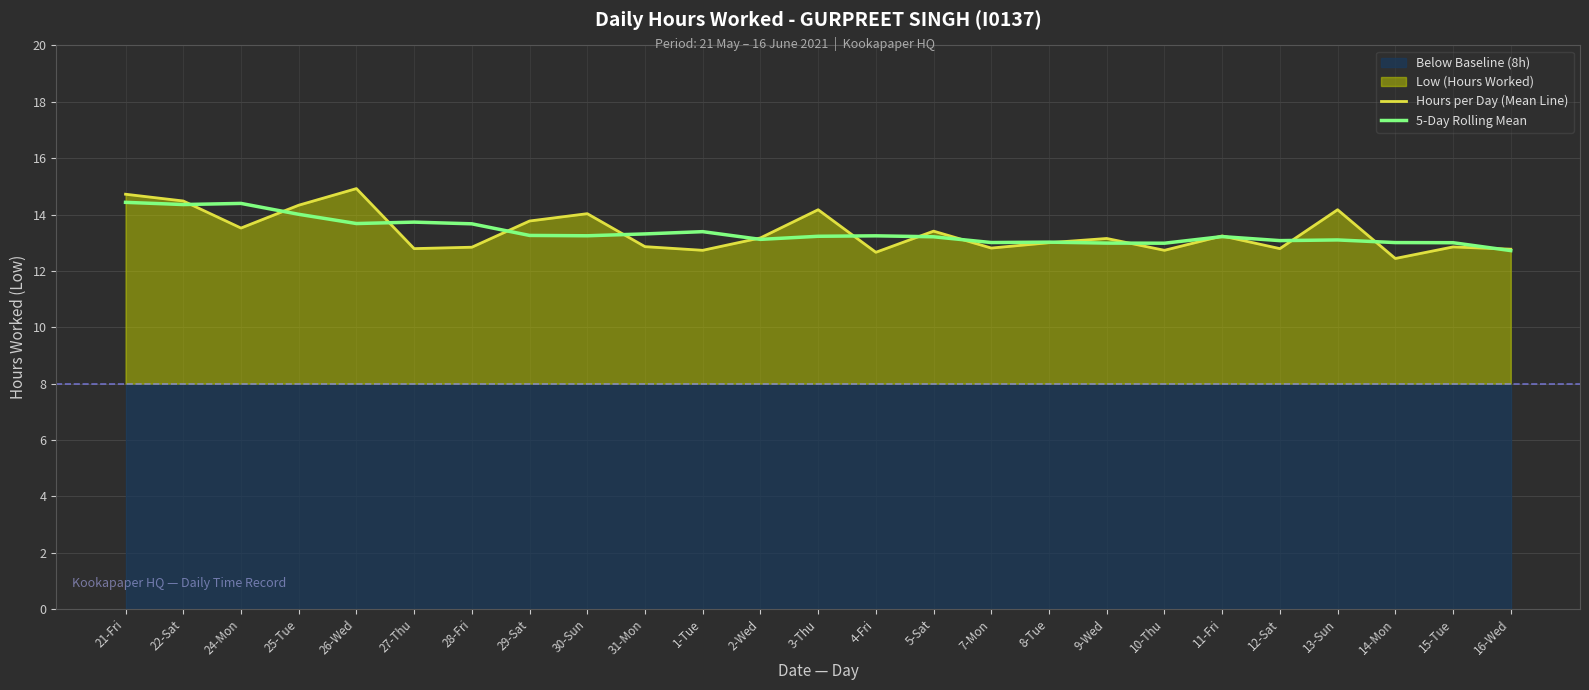

True or false: 5-Day Rolling Mean has a value of 7.6 at 14-Mon.

False